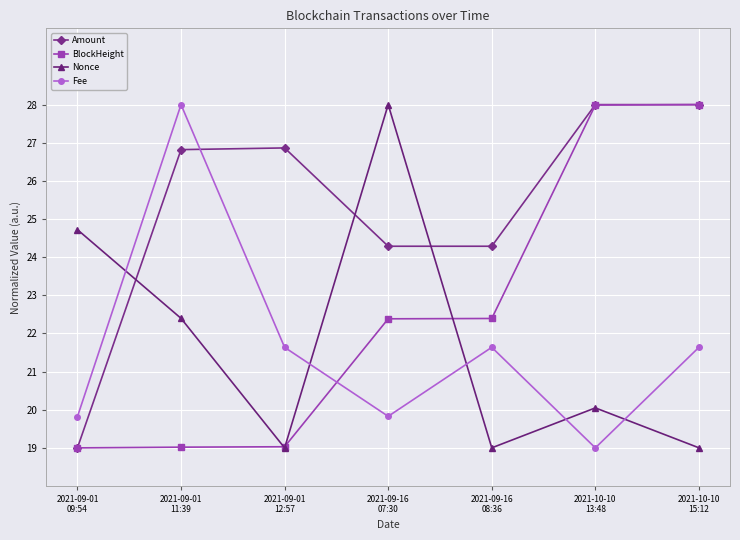

What is the spread (max minus min) of values at 2021-09-16
08:36?

5.3